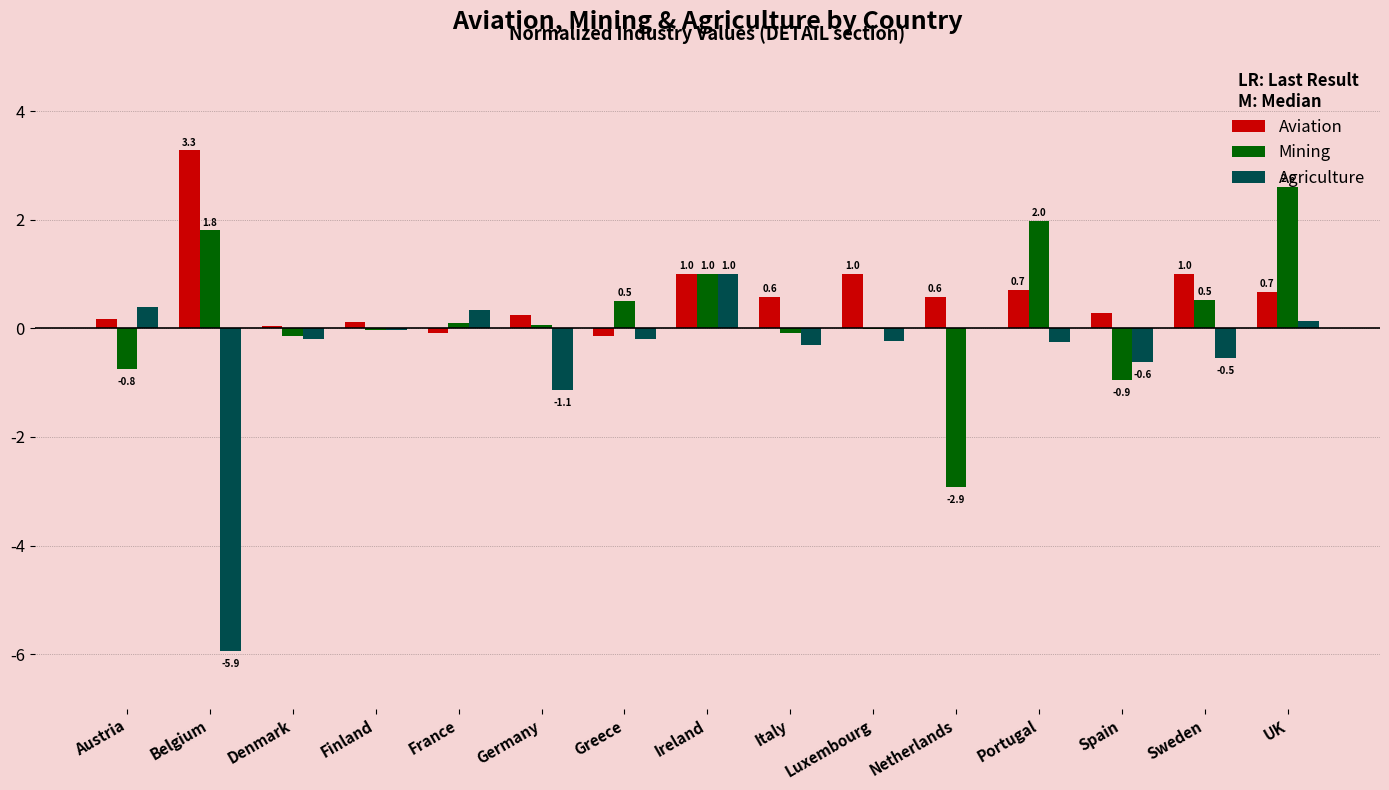

What is the sum of all Mining values?

3.7